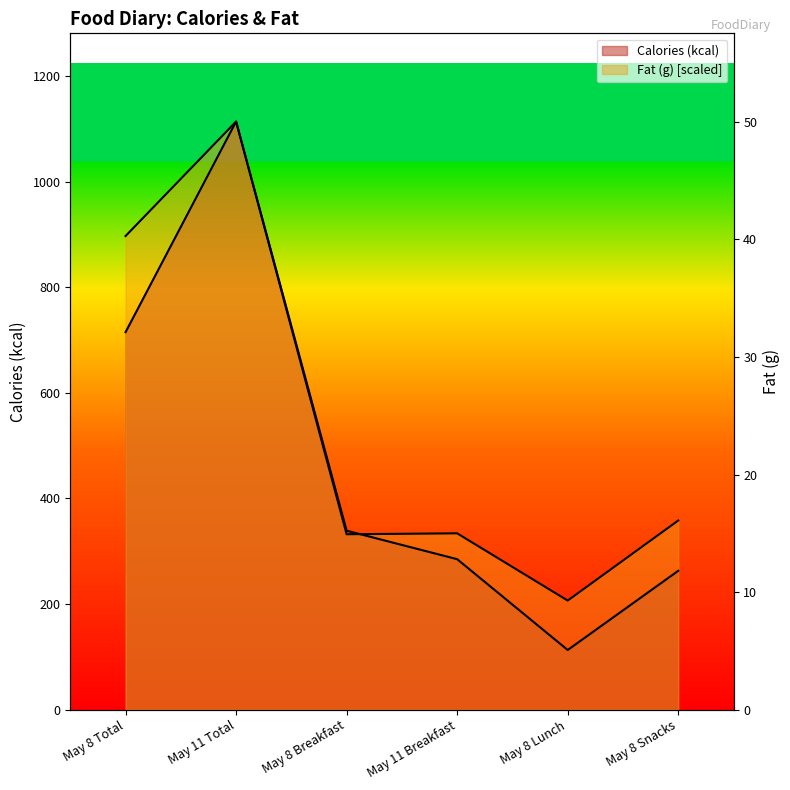

Reading right to left, transcribe all the data shown in this chart.

Calories (kcal): May 8 Snacks=263.0	May 8 Lunch=113.0	May 11 Breakfast=285.0	May 8 Breakfast=339.0	May 11 Total=1114.0	May 8 Total=715.0
Fat (g): May 8 Snacks=358.3	May 8 Lunch=206.6	May 11 Breakfast=334.0	May 8 Breakfast=332.2	May 11 Total=1114.0	May 8 Total=897.1